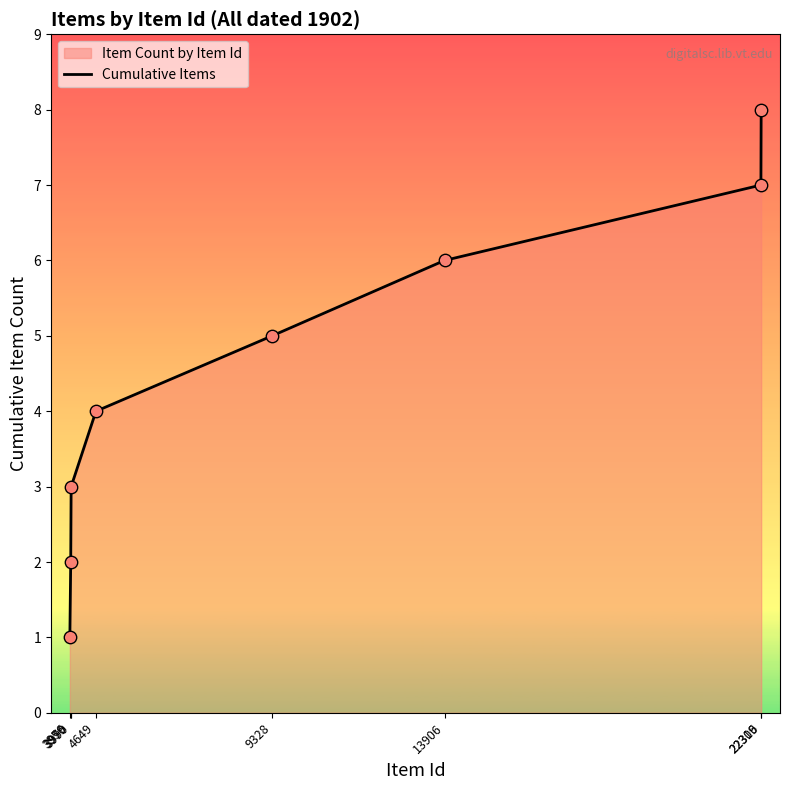

What is the change in value from 3979 to 9328?

+3